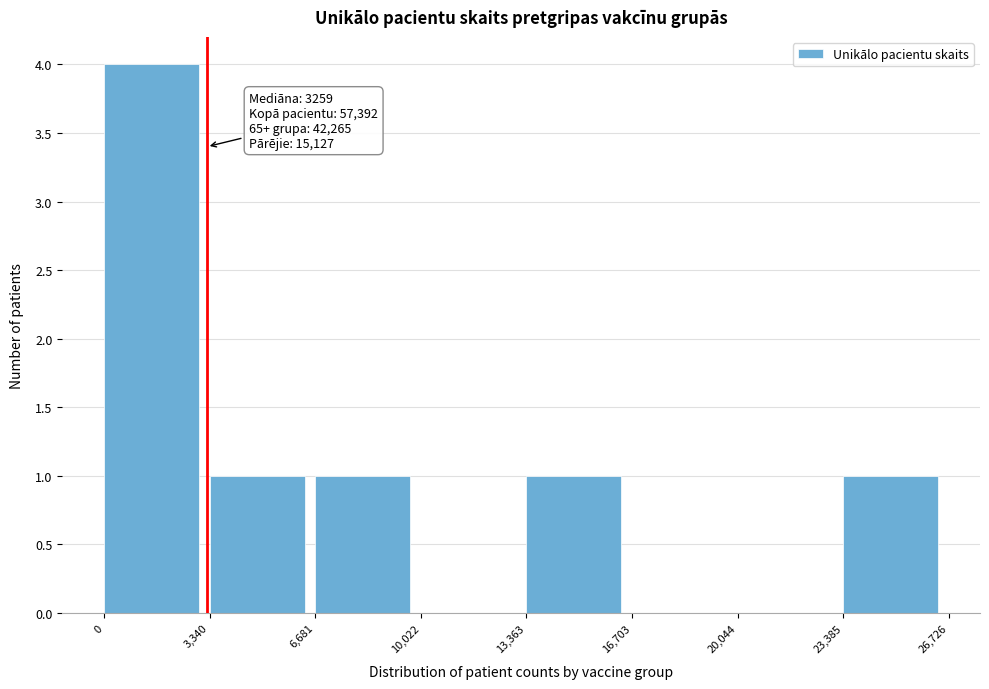

Over which range of the x-axis is the bar tallest?

0 to 3,340